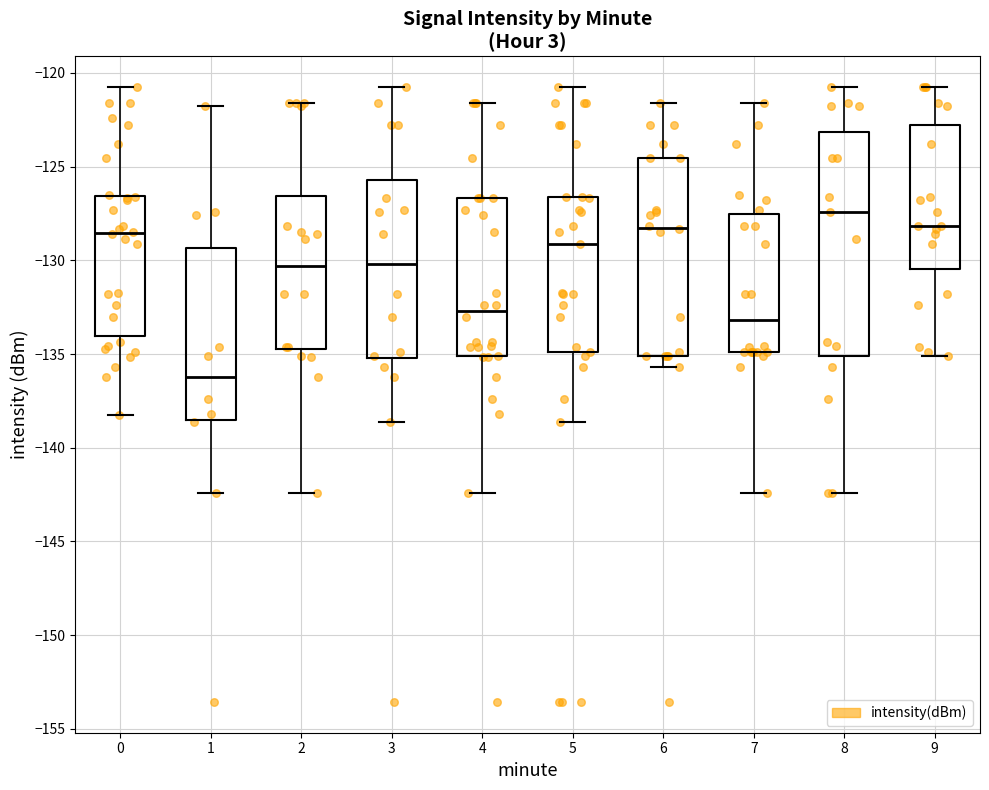

Reading left to right, transcribe this box plot: for each box, give where its median line is, the range the box spans, and where its two whiskers end, as read against the y-axis. The values are not printed on the chart, so give them approximately, as read against the axis.

0: median -128.5, box -134.0 to -126.5, whiskers -138.0 to -121.0
1: median -136.0, box -138.5 to -129.5, whiskers -142.5 to -121.5
2: median -130.5, box -134.5 to -126.5, whiskers -142.5 to -121.5
3: median -130.0, box -135.0 to -125.5, whiskers -138.5 to -121.0
4: median -132.5, box -135.0 to -126.5, whiskers -142.5 to -121.5
5: median -129.0, box -135.0 to -126.5, whiskers -138.5 to -121.0
6: median -128.5, box -135.0 to -124.5, whiskers -135.5 to -121.5
7: median -133.0, box -135.0 to -127.5, whiskers -142.5 to -121.5
8: median -127.5, box -135.0 to -123.0, whiskers -142.5 to -121.0
9: median -128.0, box -130.5 to -123.0, whiskers -135.0 to -121.0